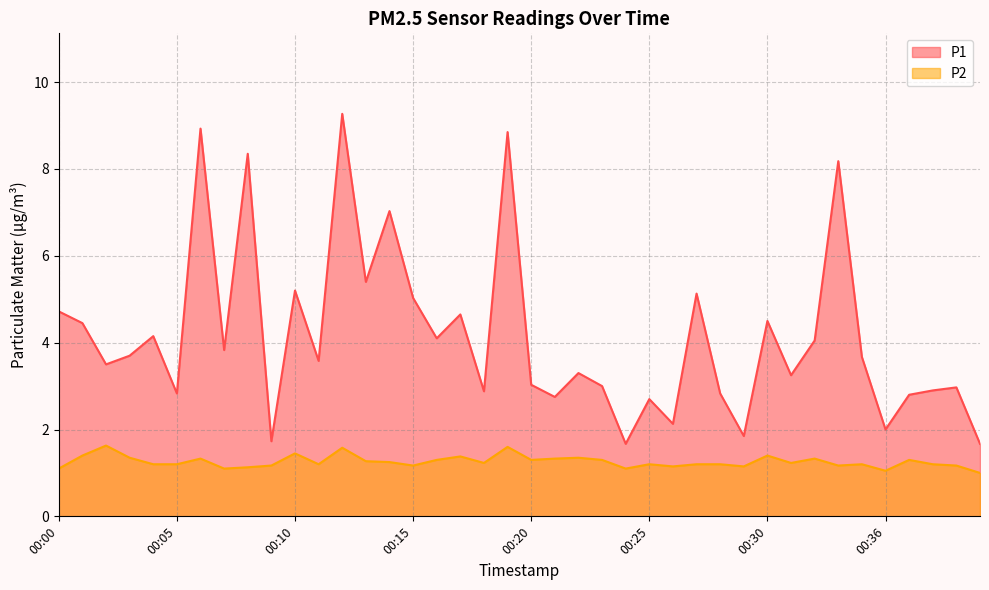

What are all the series names shown in the legend?

P1, P2